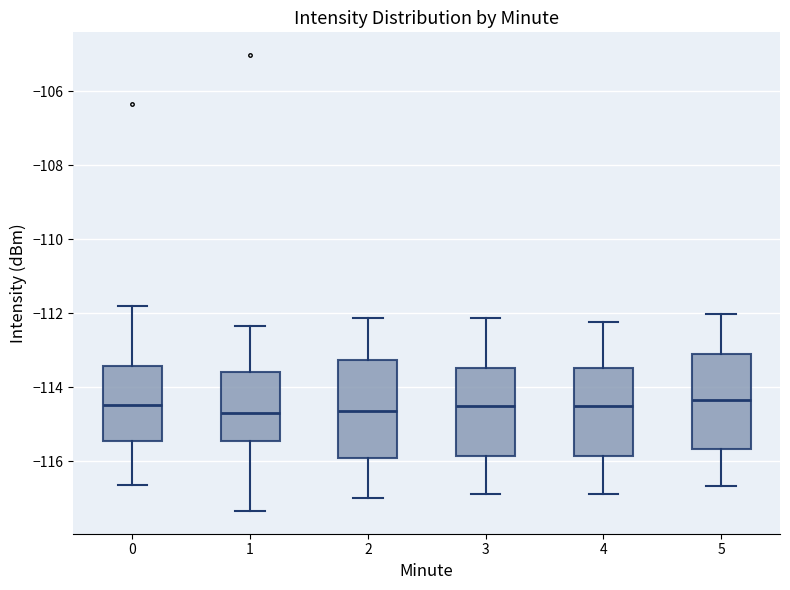

Where does the upper whisker of the box at x = 3 end on the y-axis? The values are not printed on the chart, so give them approximately, as read against the axis.

-112.2